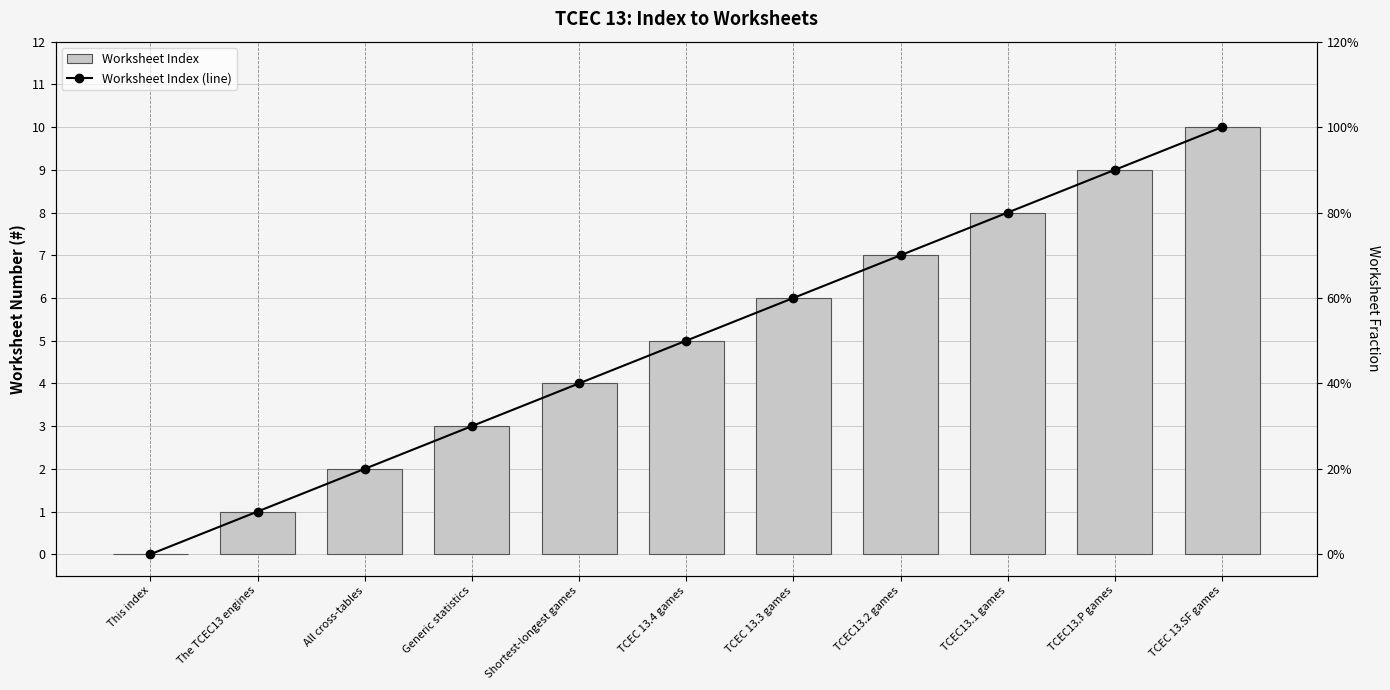

What is the label of the 5th bar from the right?

TCEC 13.3 games